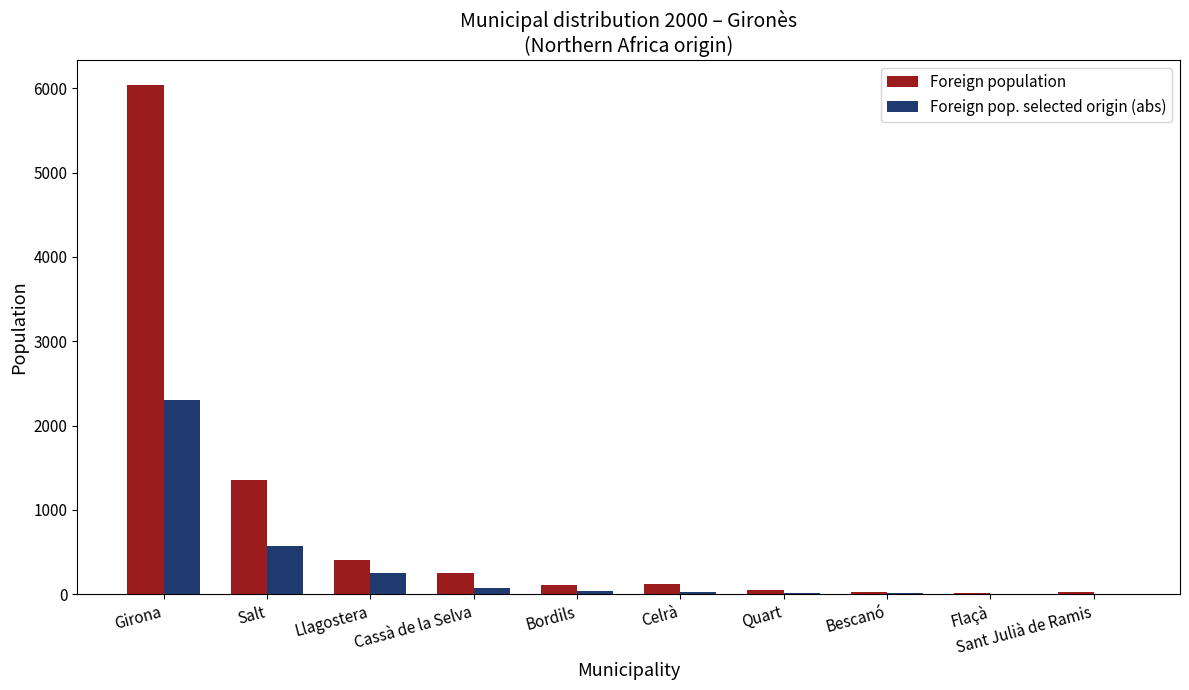

Which series changed the most between Girona and Llagostera?

Foreign population